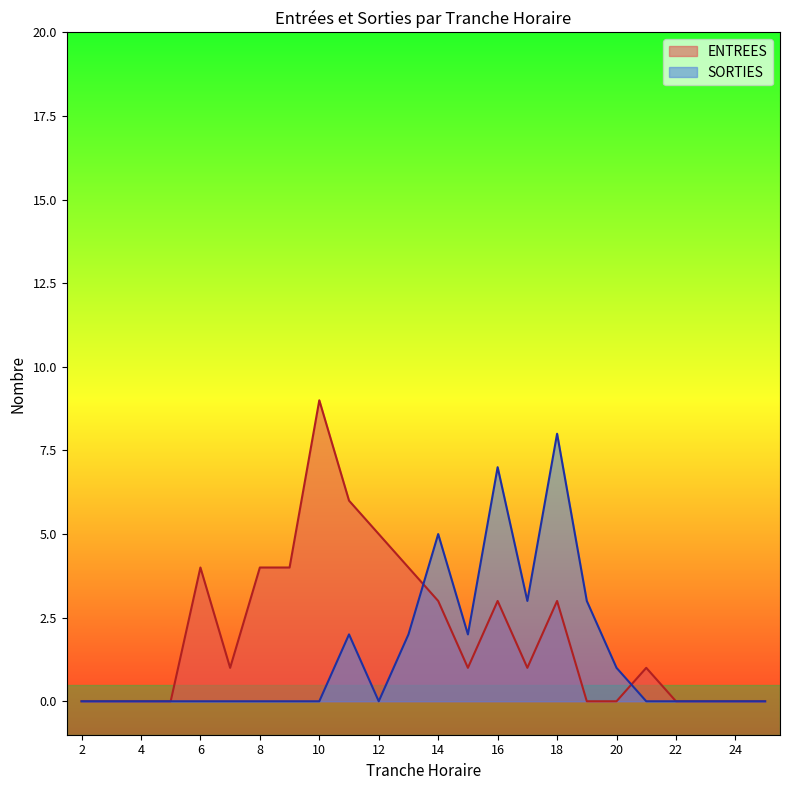

At 23, list the series in order from smallest to largest.

ENTREES, SORTIES